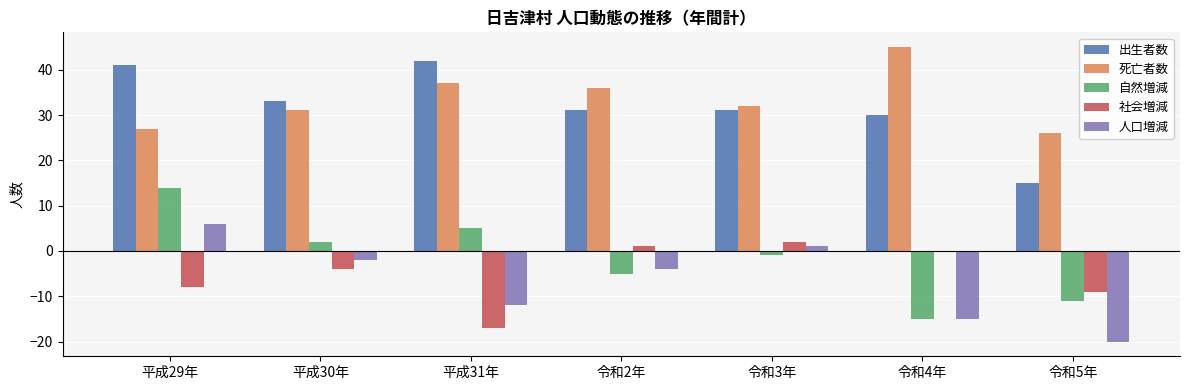

What are all the series names shown in the legend?

出生者数, 死亡者数, 自然増減, 社会増減, 人口増減